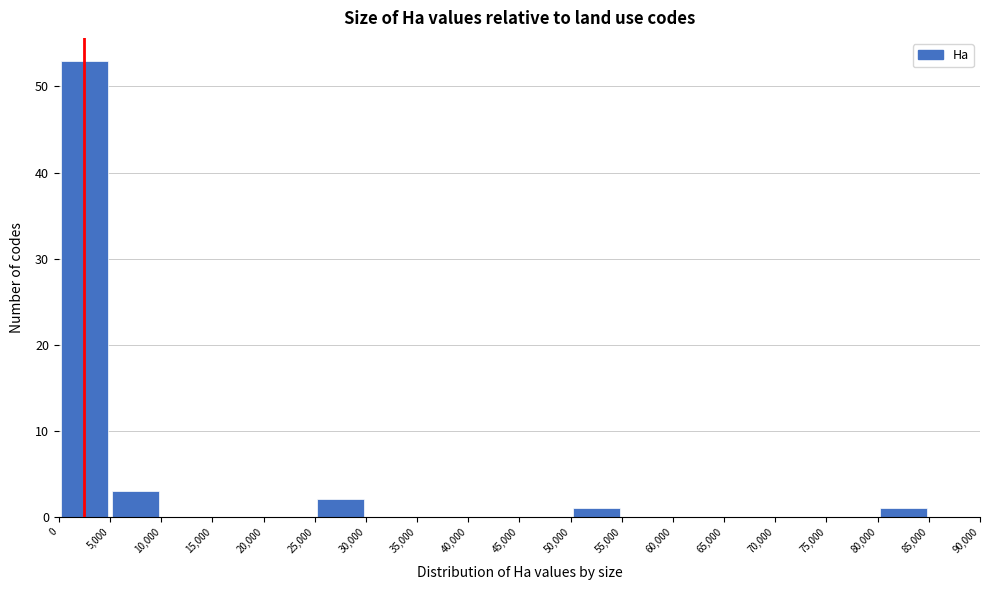

Reading left to right, transcribe this chart: for each bar, give the range it covers on the x-axis and its height. The values are not printed on the chart, so give them approximately, as read against the axis.

0 to 5,000: 53
5,000 to 10,000: 3
10,000 to 15,000: 0
15,000 to 20,000: 0
20,000 to 25,000: 0
25,000 to 30,000: 2
30,000 to 35,000: 0
35,000 to 40,000: 0
40,000 to 45,000: 0
45,000 to 50,000: 0
50,000 to 55,000: 1
55,000 to 60,000: 0
60,000 to 65,000: 0
65,000 to 70,000: 0
70,000 to 75,000: 0
75,000 to 80,000: 0
80,000 to 85,000: 1
85,000 to 90,000: 0